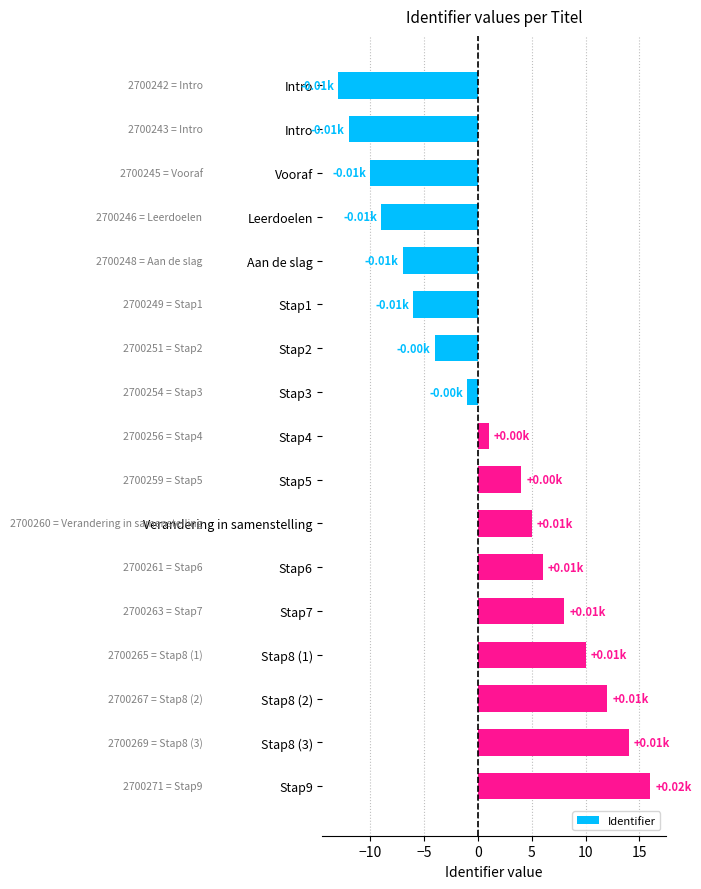

How many positive values are there?

9